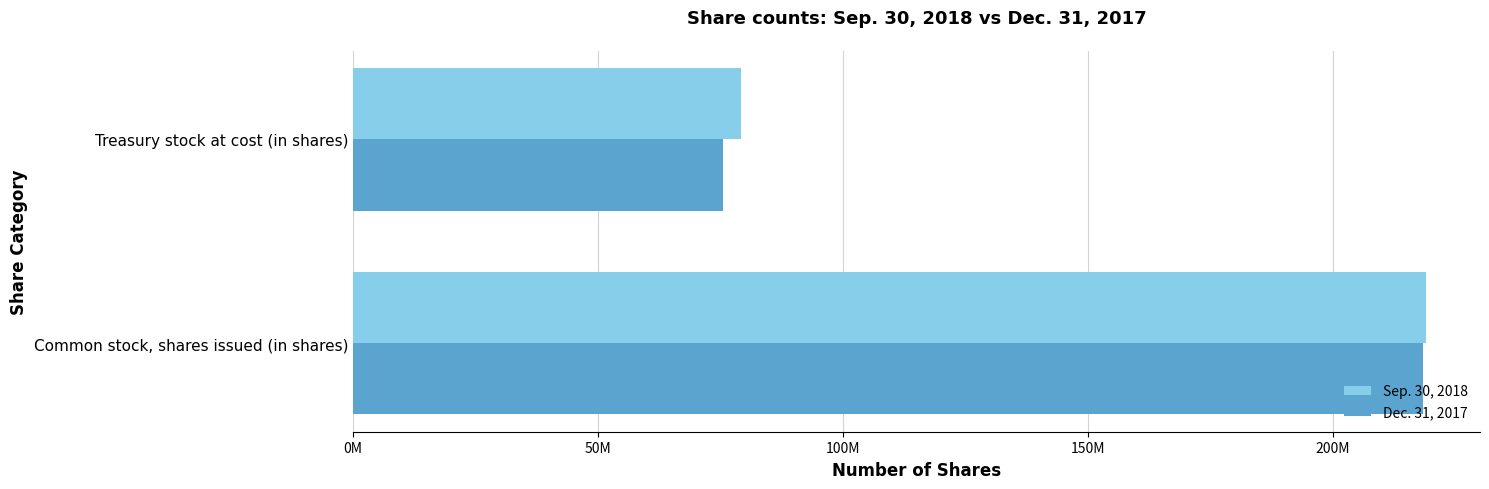

At which category does the chart reach its peak across all series?

Common stock, shares issued (in shares)